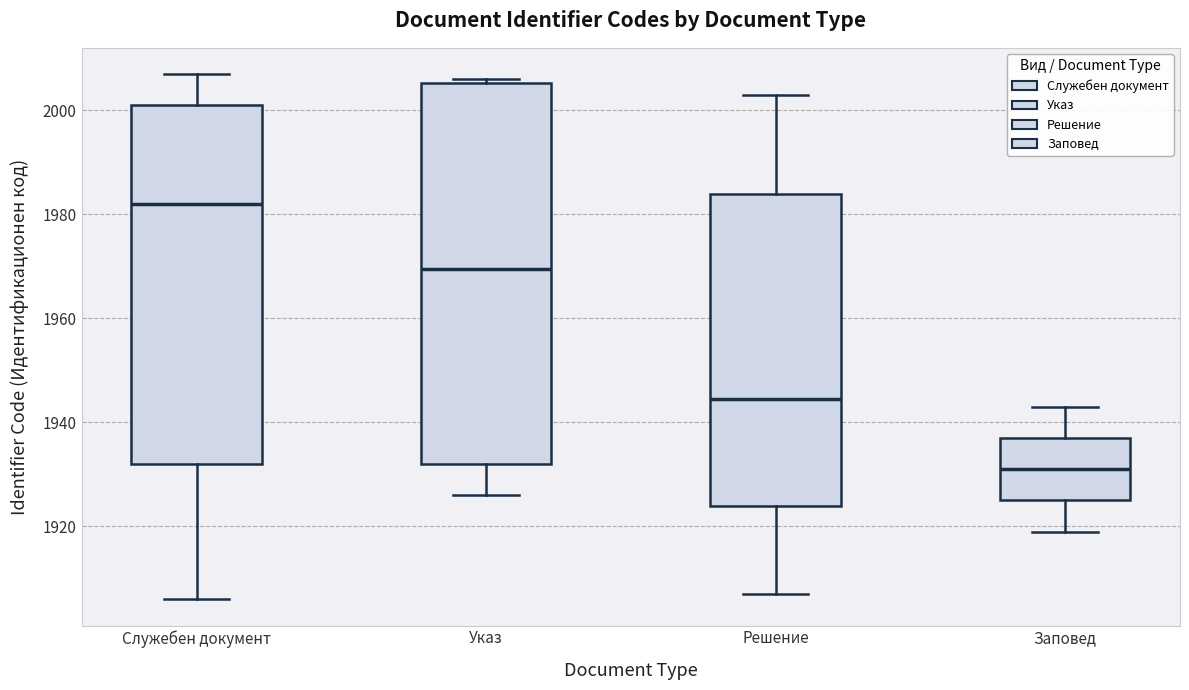

Which box's median line is the lowest?

Заповед